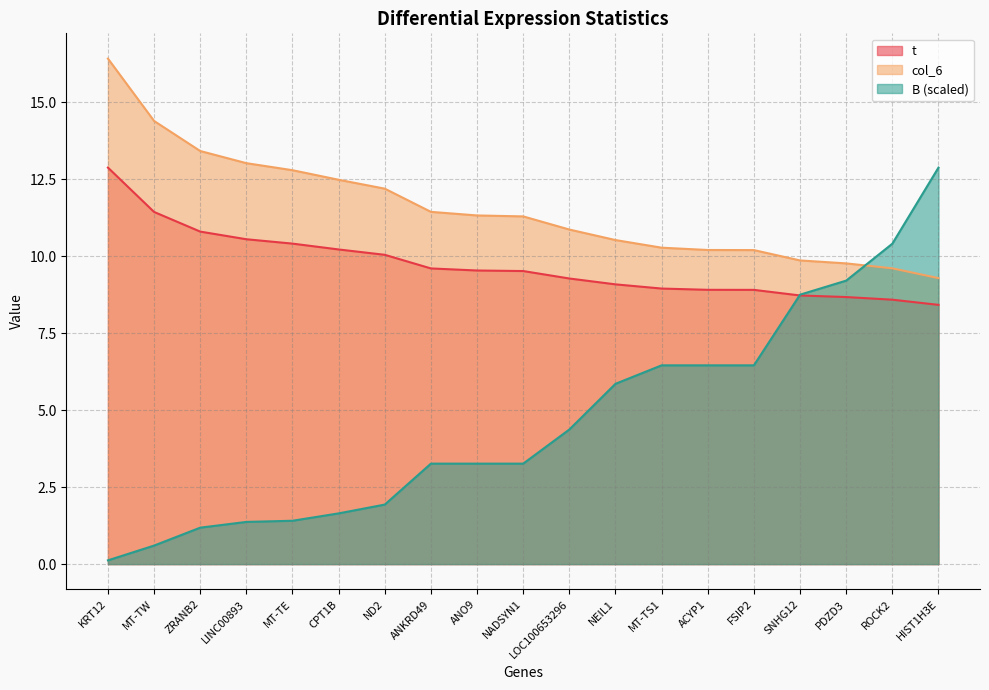

What is the difference between the t values at MT-TE and ANO9?

0.9